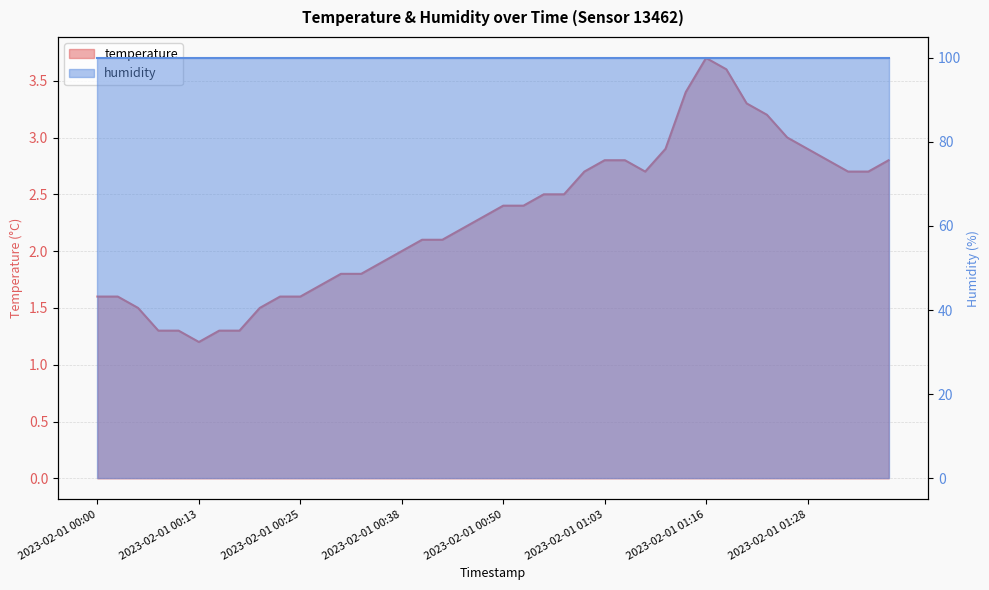

What is the difference between the values at 2023-02-01 01:13 and 2023-02-01 01:36?

0.7